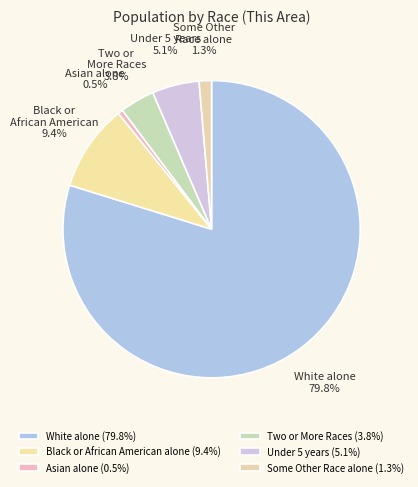

Rank the categories by value from highest to lowest.

White alone, Black or African American alone, Under 5 years, Two or More Races, Some Other Race alone, Asian alone